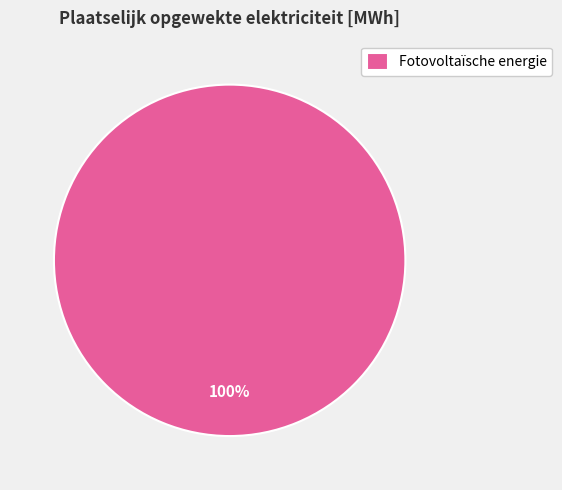

Rank the categories by value from lowest to highest.

Fotovoltaïsche energie